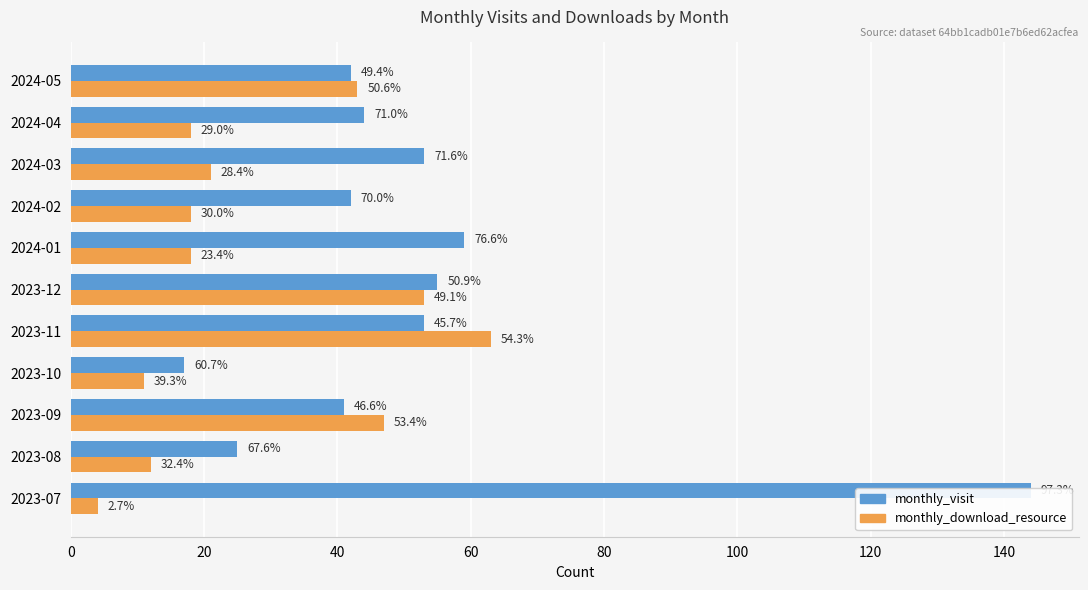

Does the chart contain any negative values?

No